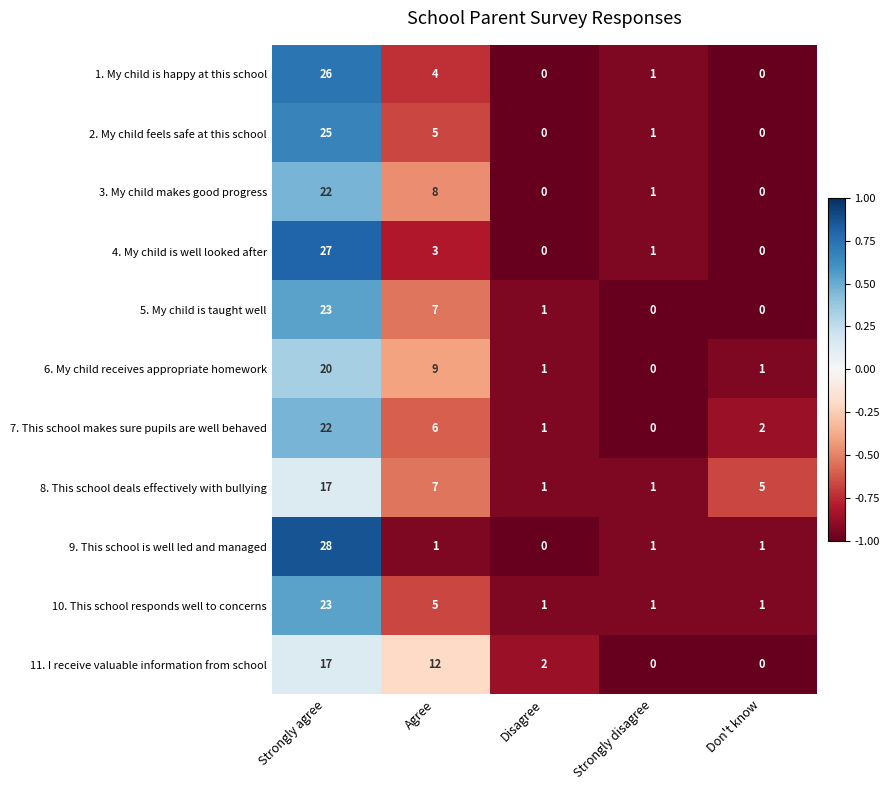

What is the average value of the 5. My child is taught well series?

6